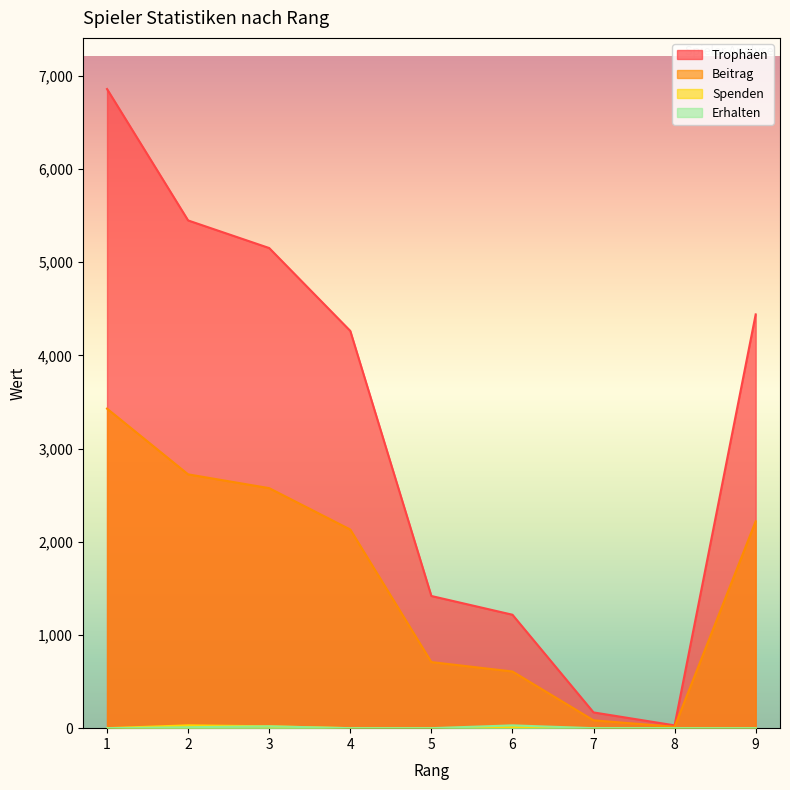

Reading left to right, list all the values displayed in this chart.

Trophäen: 6857	5447	5151	4262	1418	1217	169	30	4439
Beitrag: 3428	2723	2575	2131	709	608	84	15	2219
Spenden: 0	30	20	0	0	10	0	0	0
Erhalten: 0	10	20	0	0	30	0	0	0